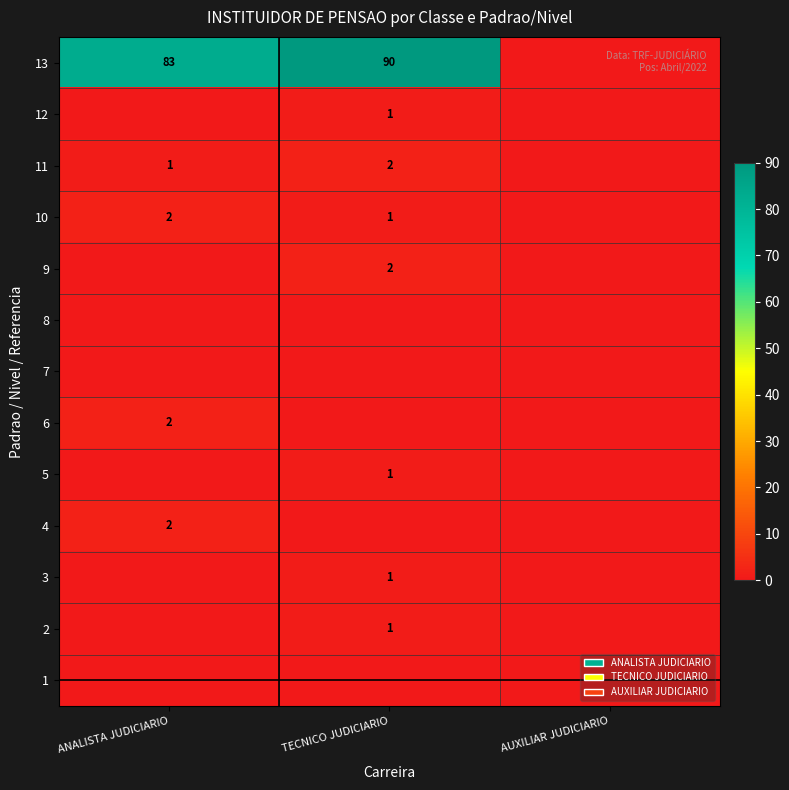

The 7 series shows 0 at TECNICO JUDICIARIO. True or false?

True